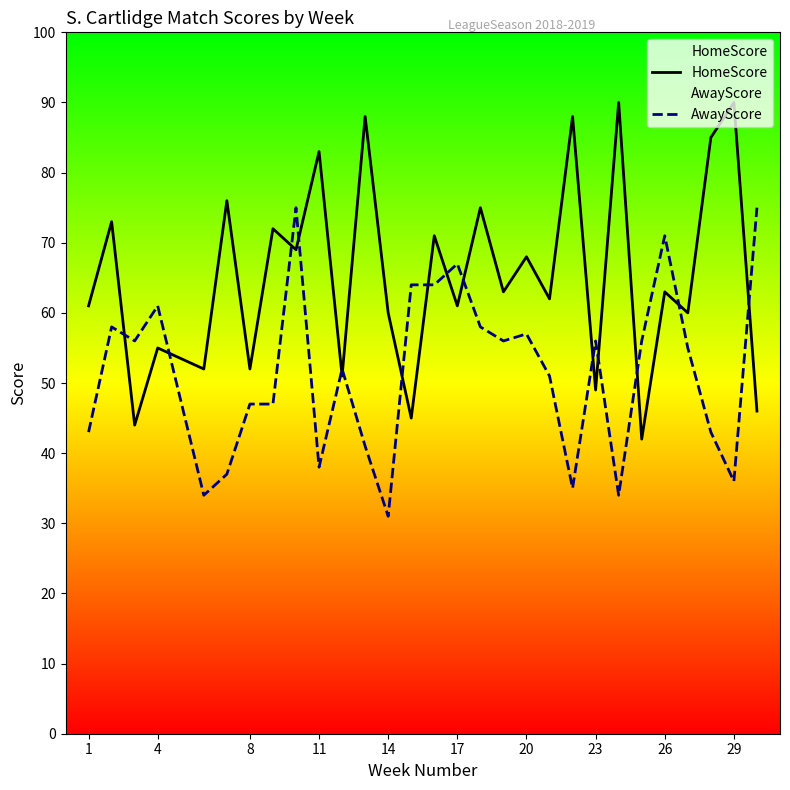

Is it true that HomeScore equals 90 at 29?

True